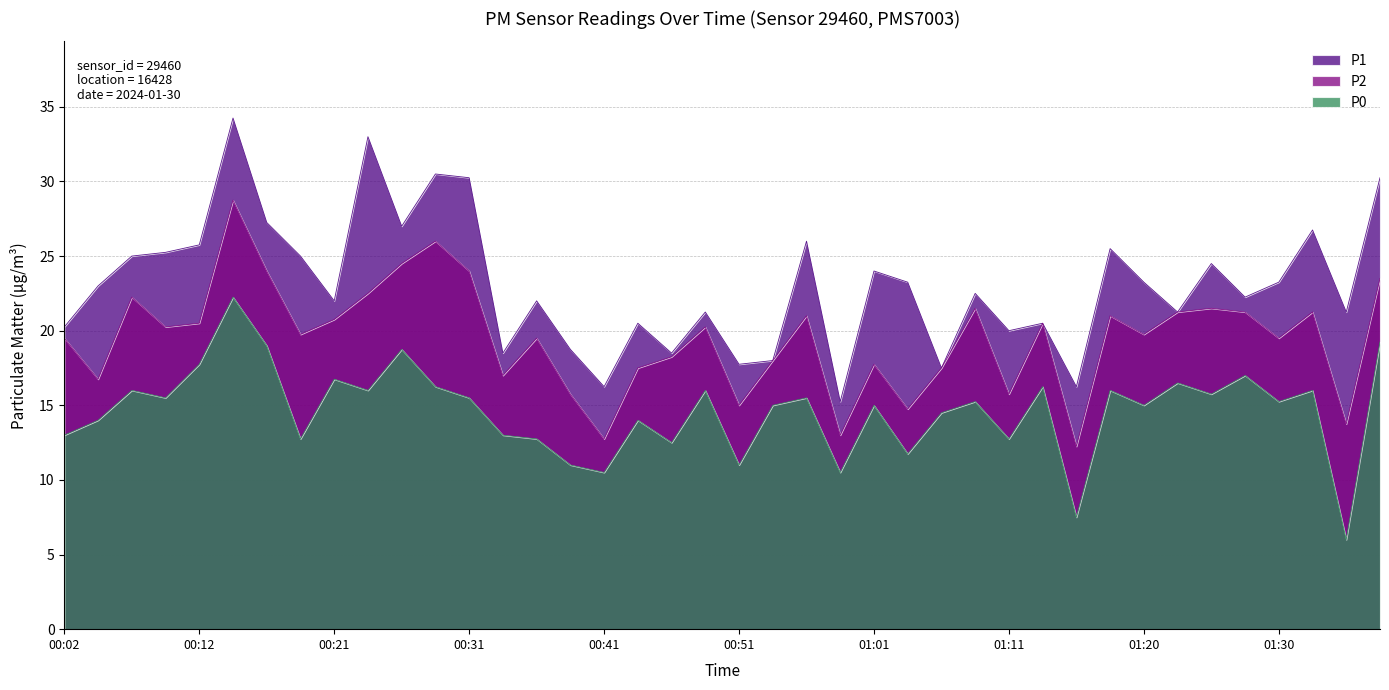

True or false: P1 and P2 cross at least once.

False